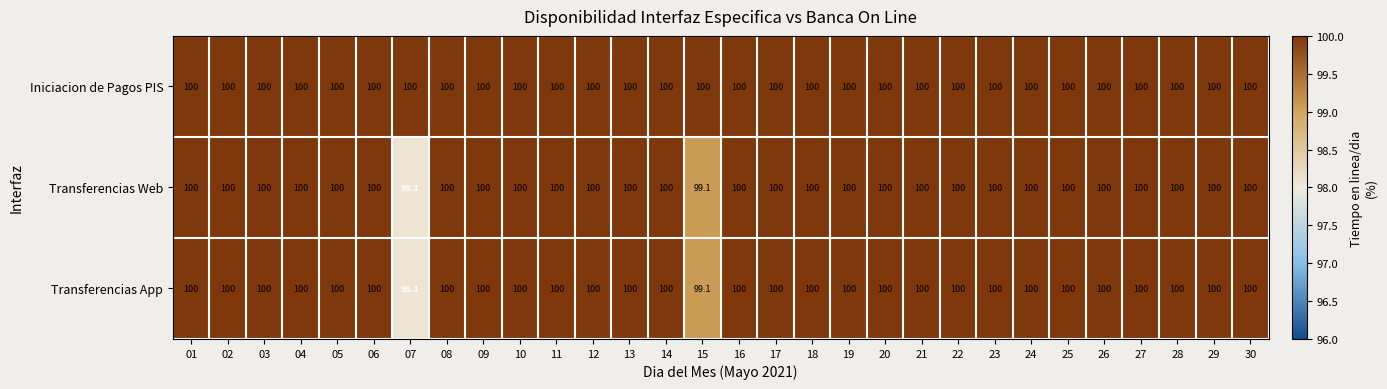

What is the total value across all series at 13?

300.0